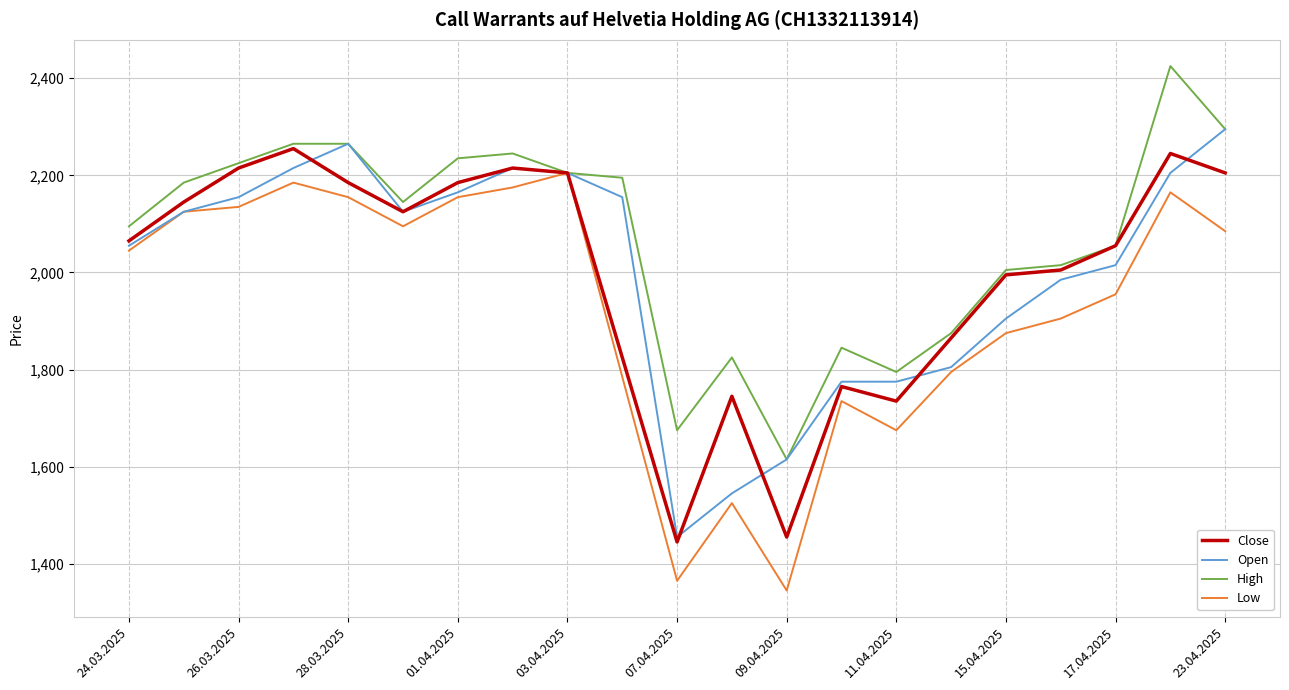

List the series in order of their peak value, highest first.

High, Open, Close, Low